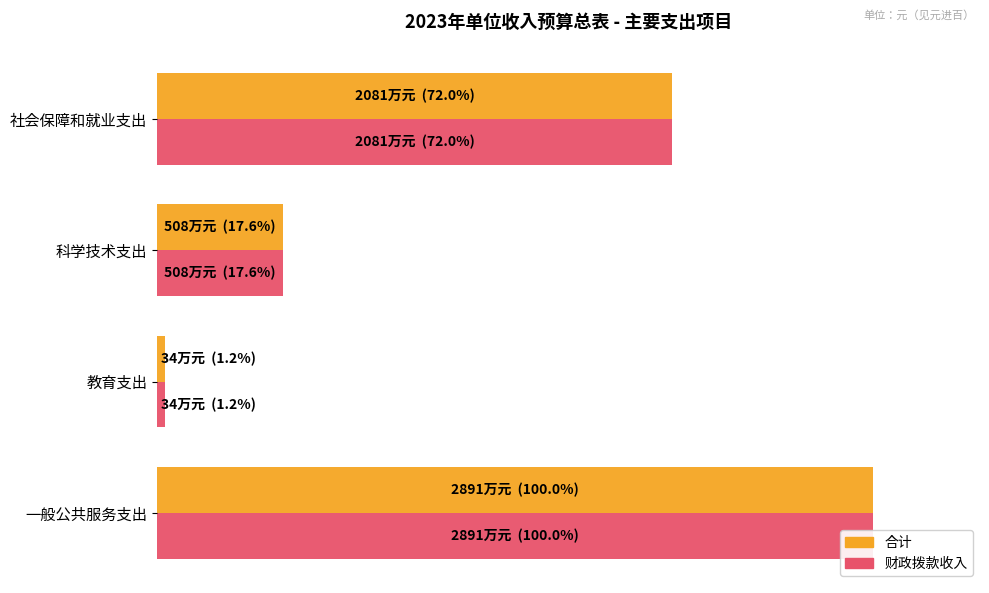

Count the number of categories in the chart.

4